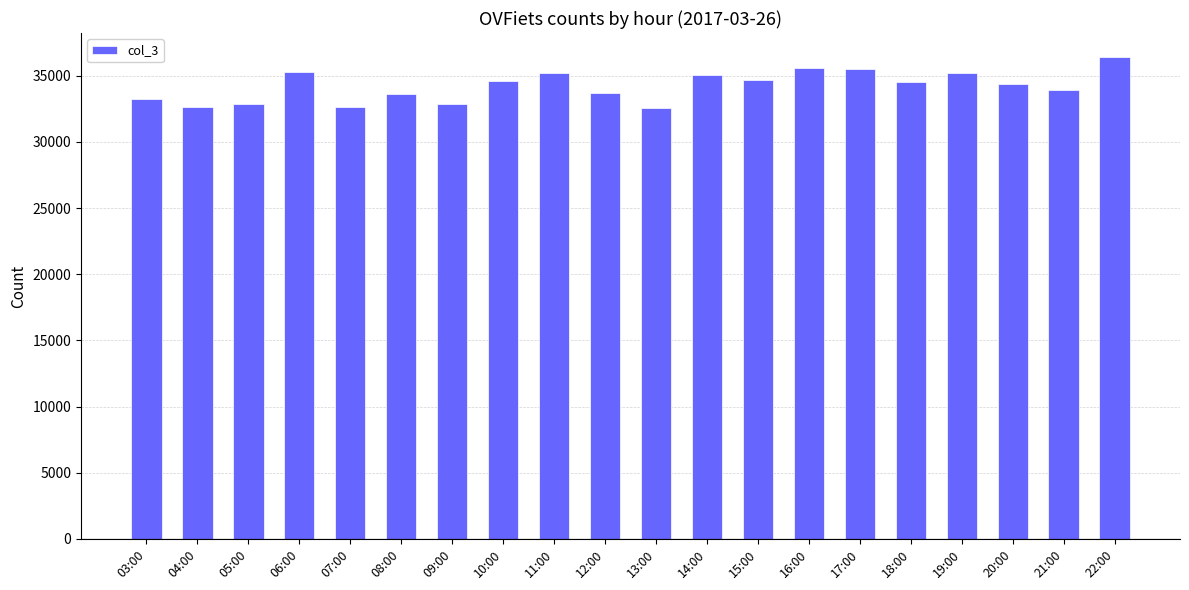

Approximately how many times larger is the value at 13:00 compared to 11:00?

0.9